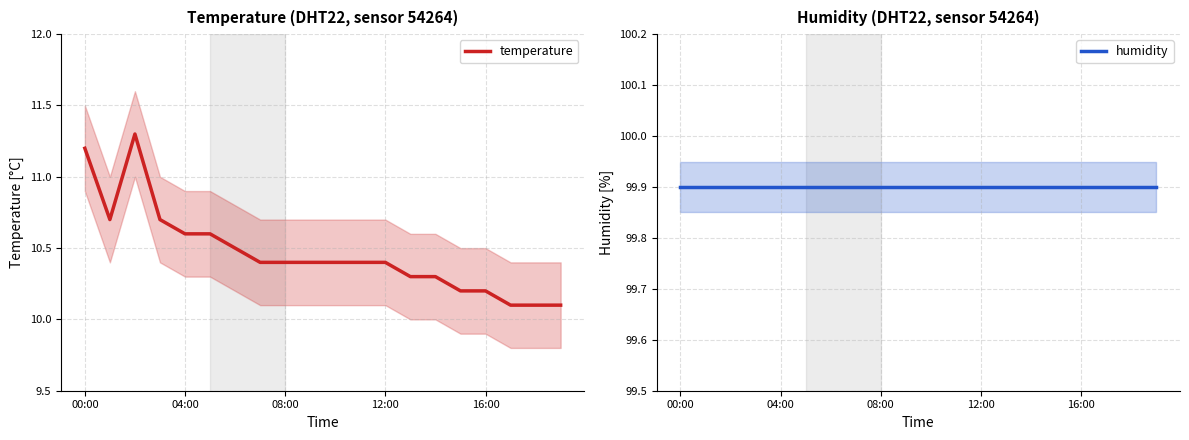

What is the maximum value for temperature?

11.3